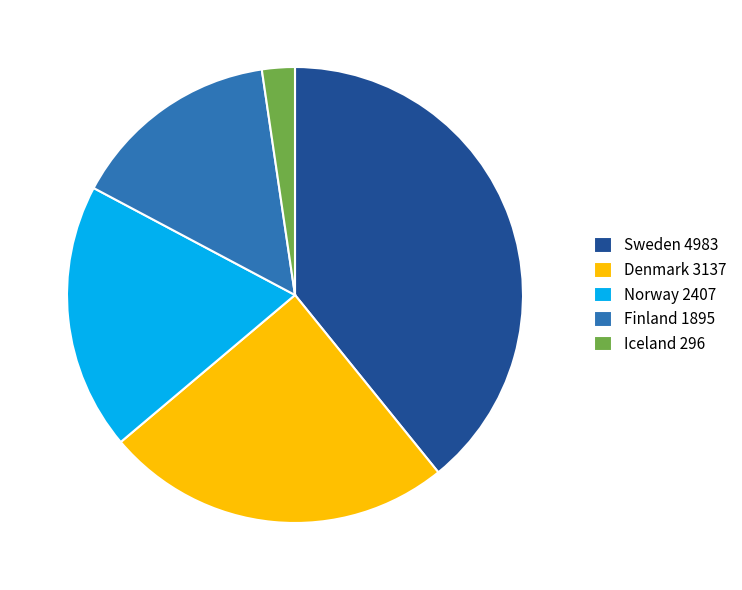

True or false: Finland 1895 accounts for 26% of the total.

False